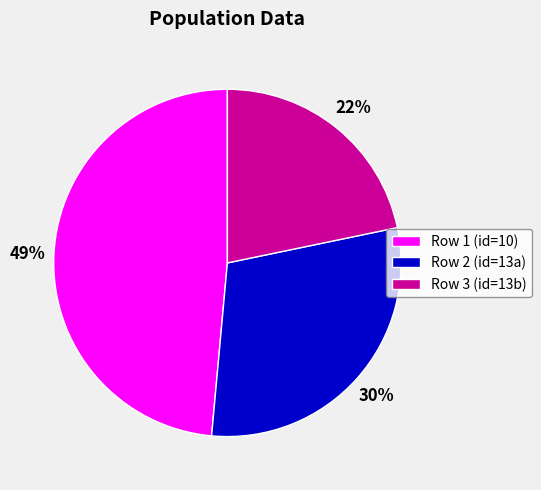

Do Row 3 (id=13b) and Row 2 (id=13a) together represent more than half of the pie?

Yes